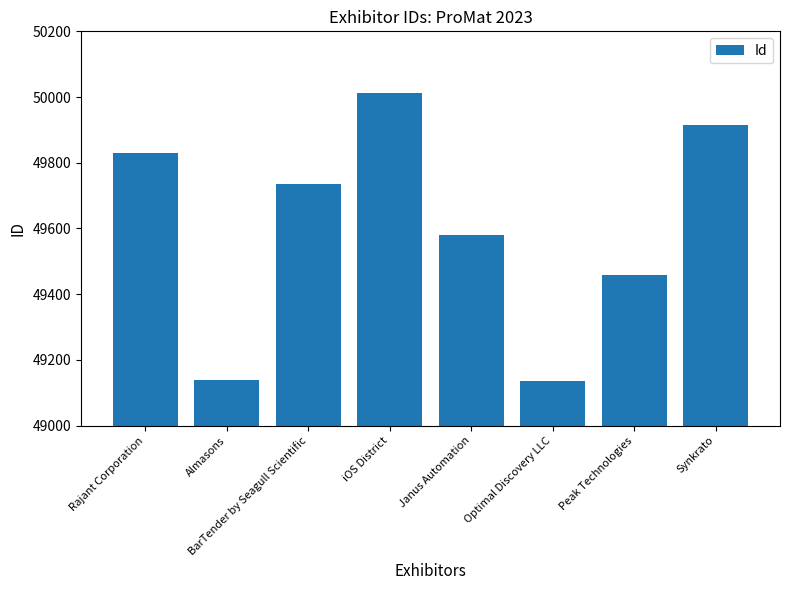

At which category does the chart reach its peak across all series?

iOS District